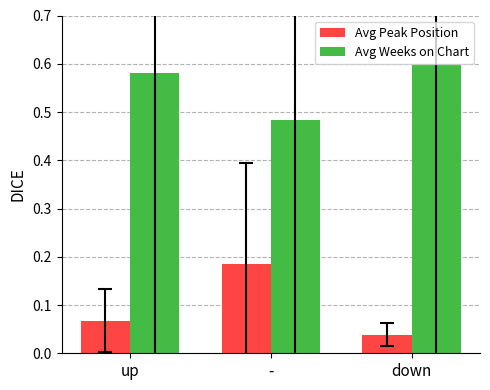

What position from the right is -?

2